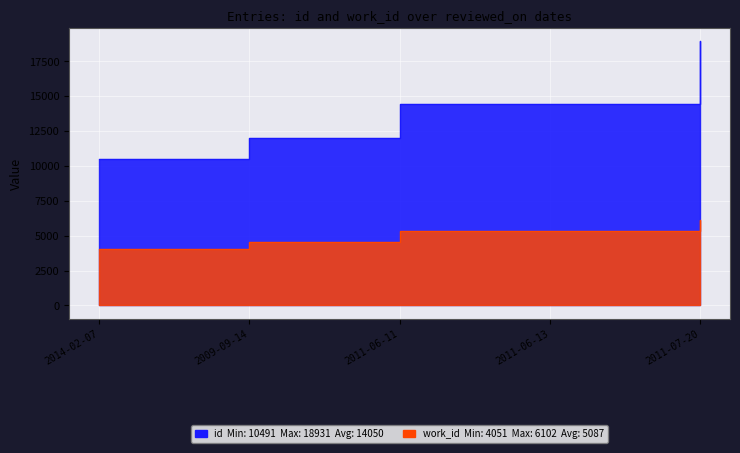

What is the maximum value shown in the chart?

18931